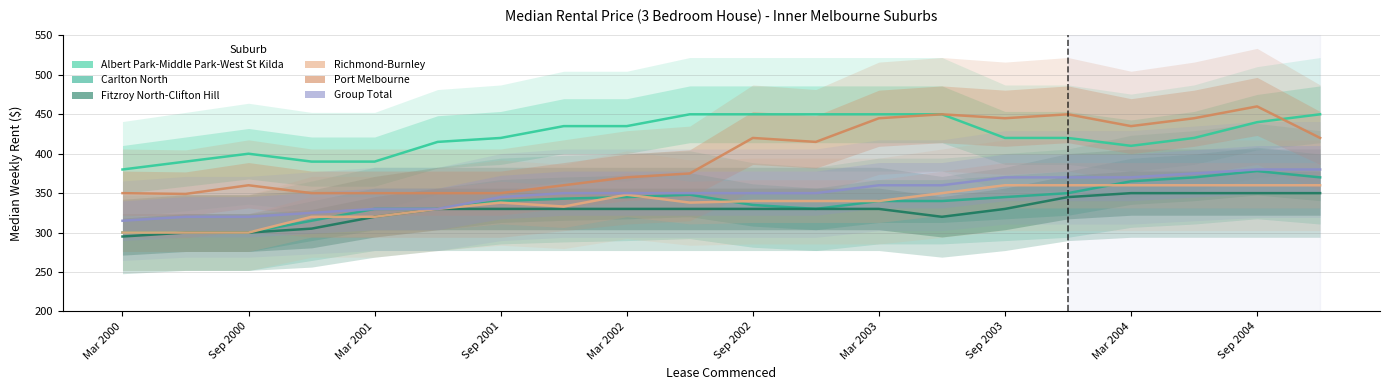

What is the sum of all Port Melbourne values?

7949